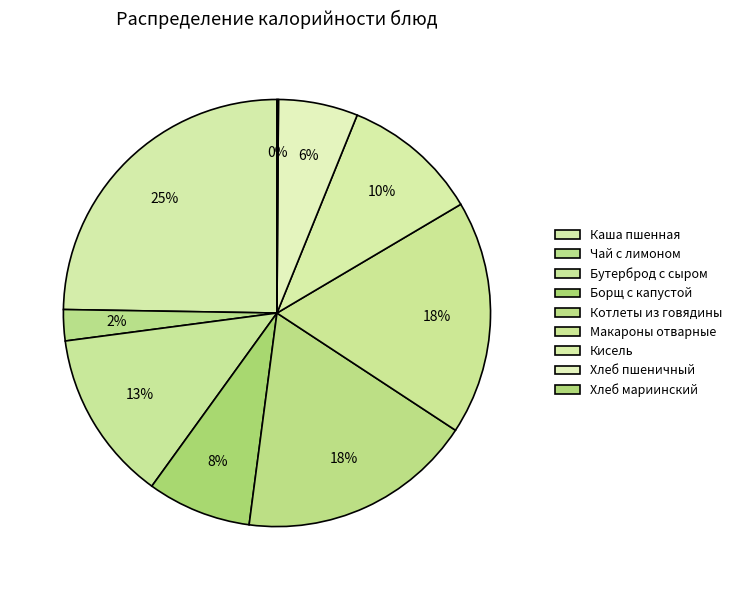

To the nearest percent, what is the difference between the Кисель and Борщ с капустой slice percentages?

2%